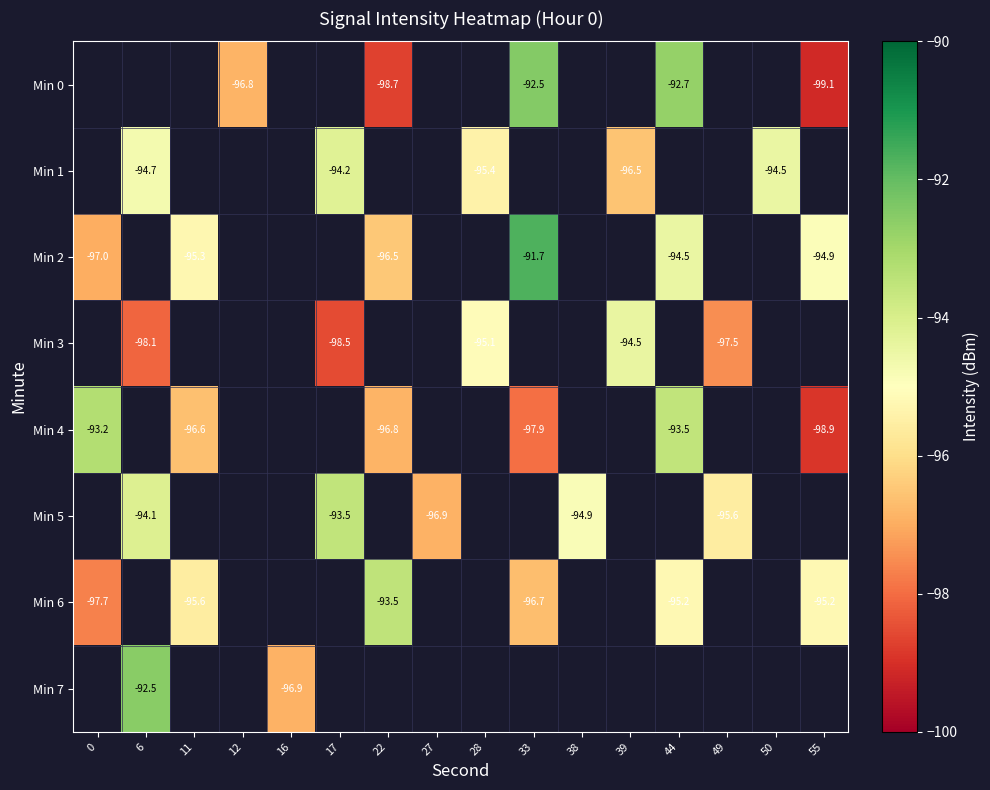

Which series changed the most between 11 and 55?

Min 4